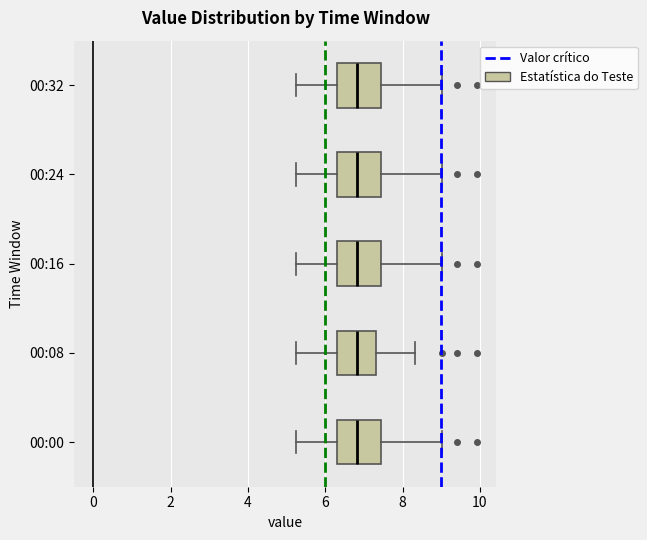

Reading bottom to top, read every box against the x-axis: the position of its median line, the range the box covers, and the ends of its whiskers. The values are not printed on the chart, so give them approximately, as read against the axis.

00:00: median 6.8, box 6.2 to 7.4, whiskers 5.2 to 9.0
00:08: median 6.8, box 6.2 to 7.4, whiskers 5.2 to 8.4
00:16: median 6.8, box 6.2 to 7.4, whiskers 5.2 to 9.0
00:24: median 6.8, box 6.2 to 7.4, whiskers 5.2 to 9.0
00:32: median 6.8, box 6.2 to 7.4, whiskers 5.2 to 9.0